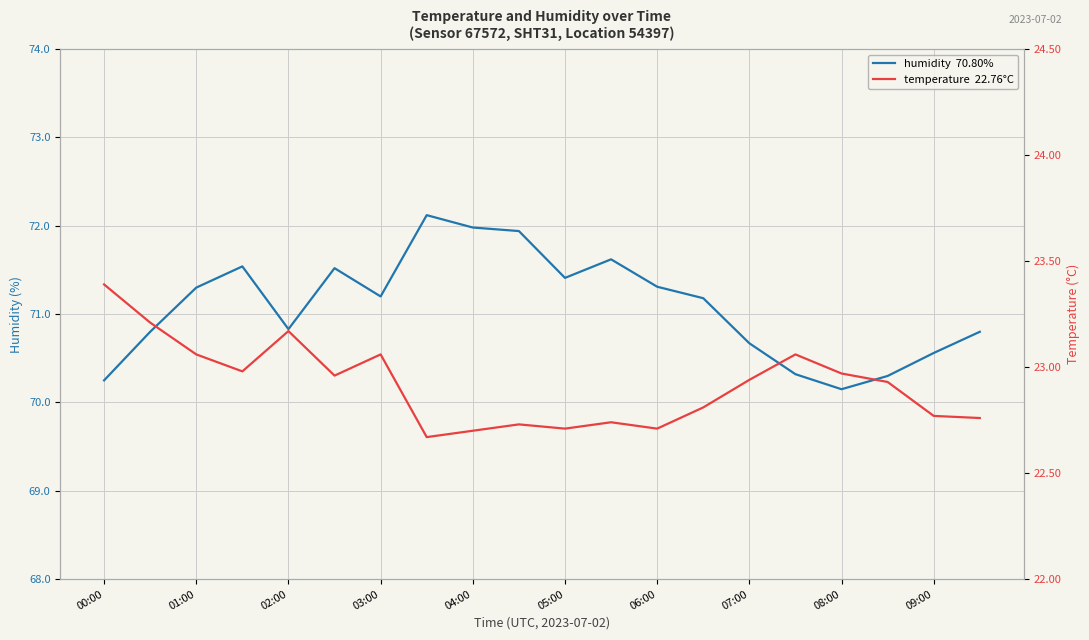

Read the temperature  22.76°C value at 03:00.

23.0